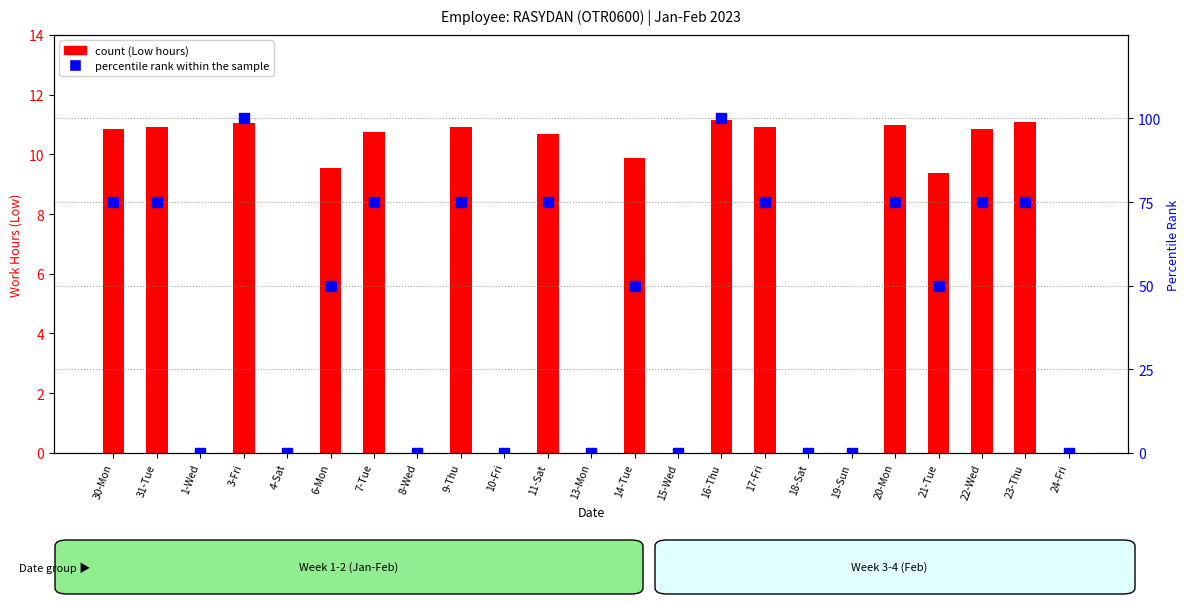

What are all the series names shown in the legend?

count, percentile rank within the sample